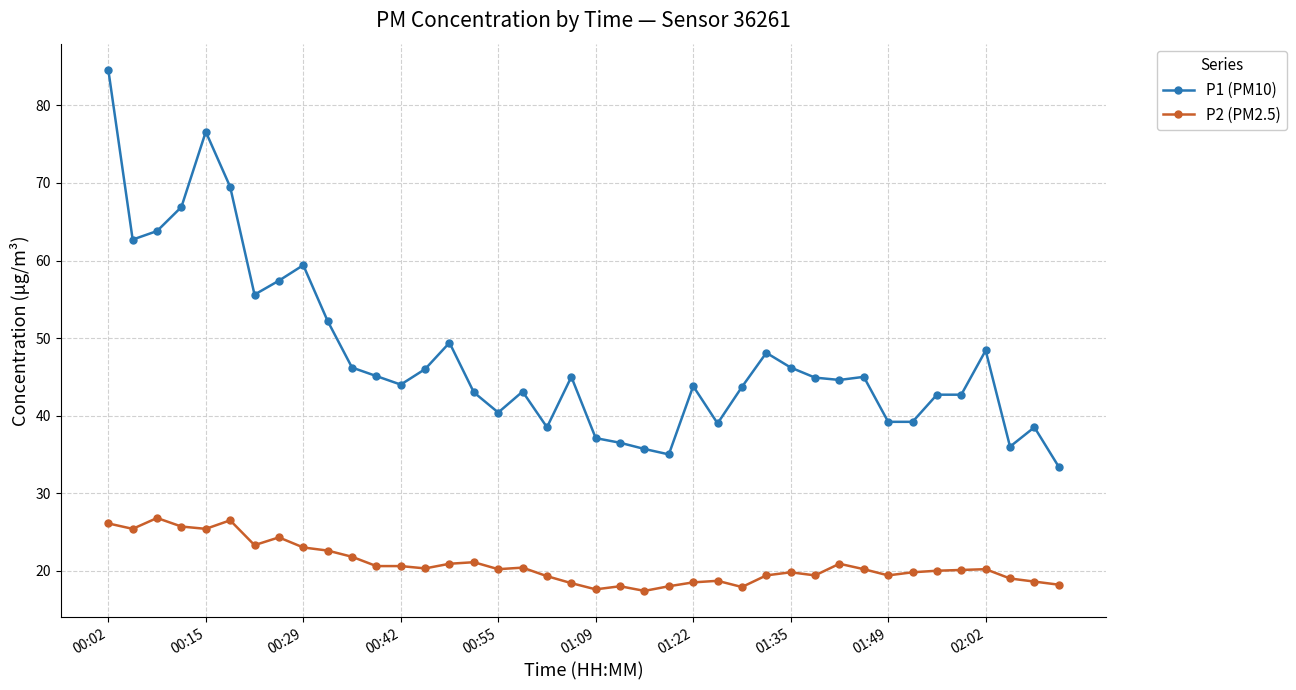

True or false: P1 (PM10) and P2 (PM2.5) intersect in this chart.

False